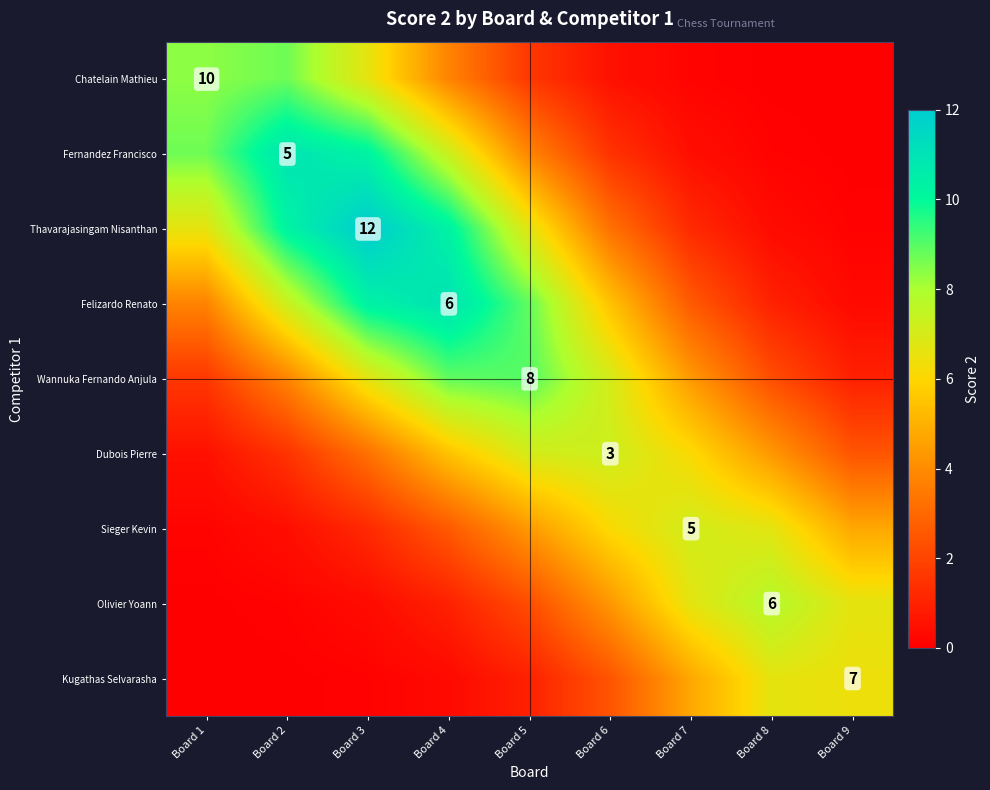

What is the highest value of the Thavarajasingam Nisanthan series?

12.0